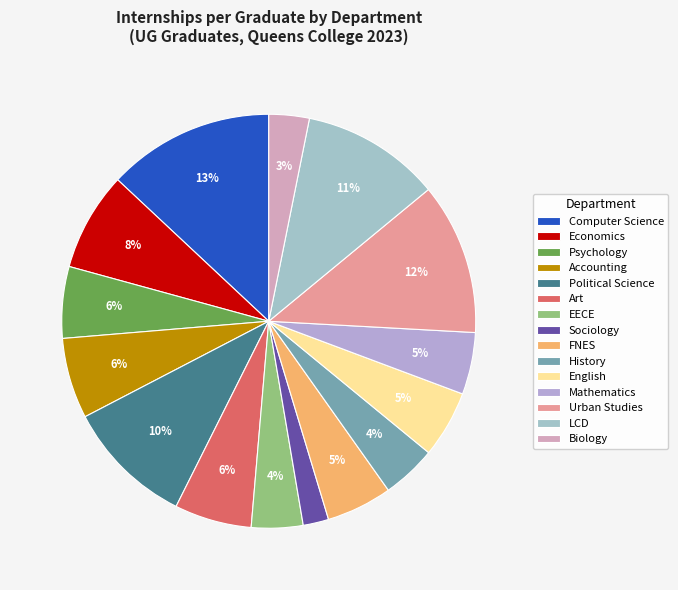

Is there any slice that represents more than half of the pie?

No